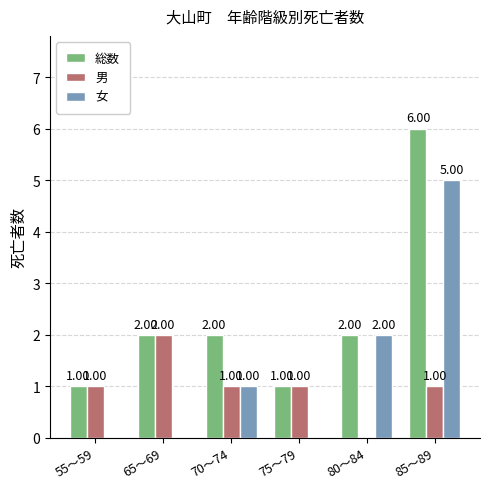

What is the sum of all 女 values?

8